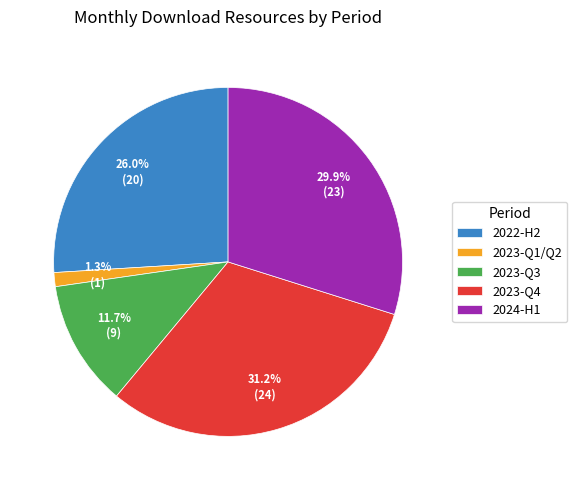

What portion of the pie excludes 2022-H2?

74.0%